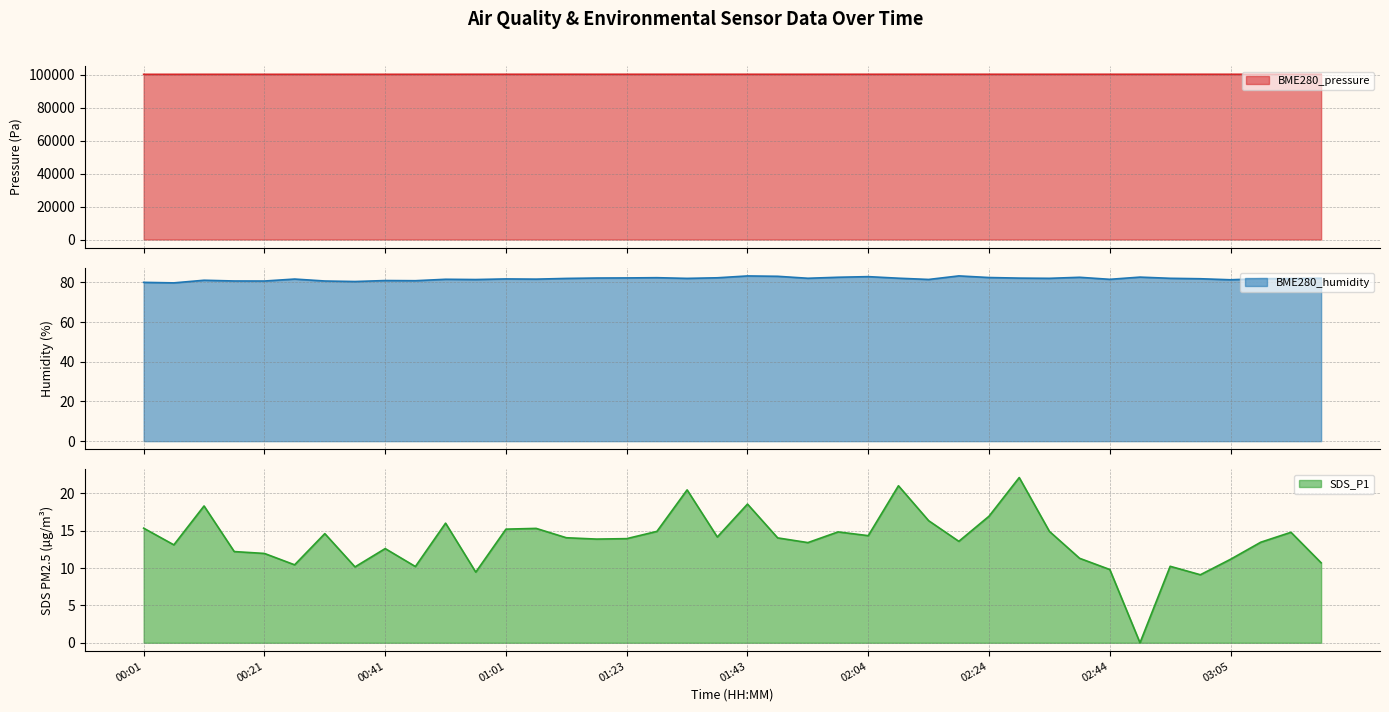

The value of BME280_pressure at 18 is 174655.9. True or false?

False